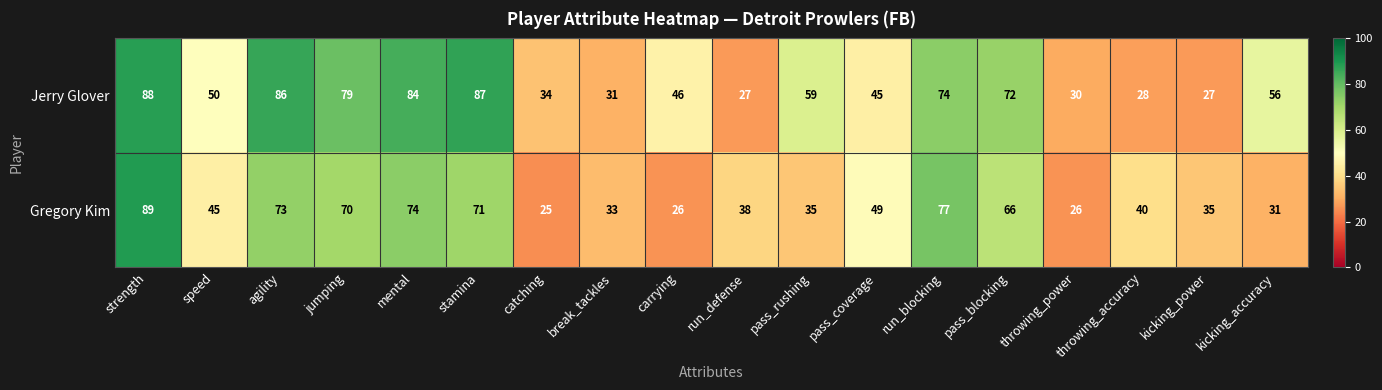

The value of Jerry Glover at carrying is 46. True or false?

True